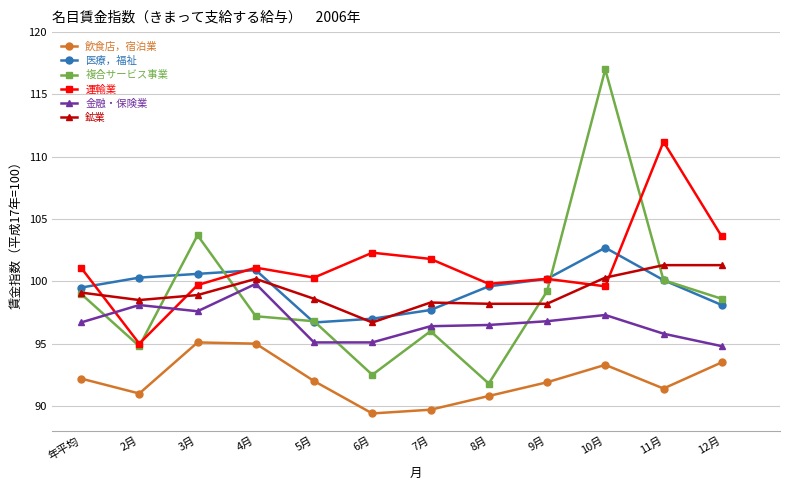

What is the approximate value of 運輸業 at 年平均?

101.1